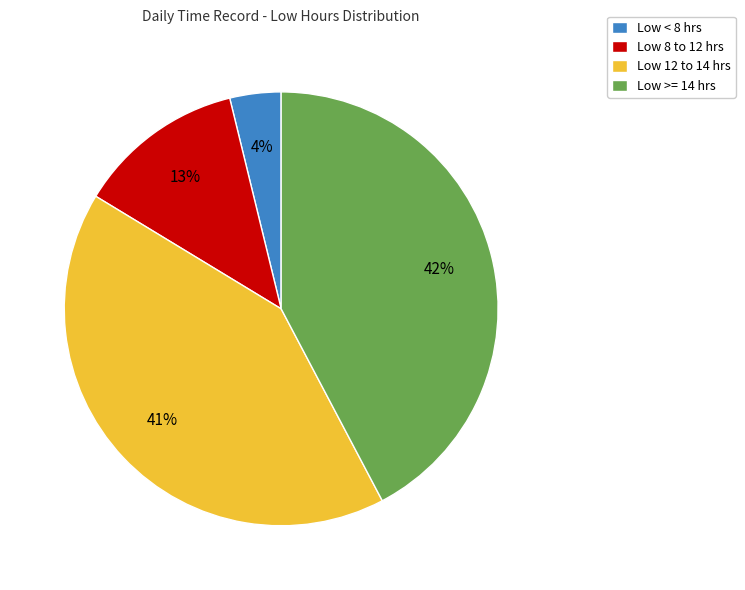

True or false: Low >= 14 hrs accounts for 42% of the total.

True